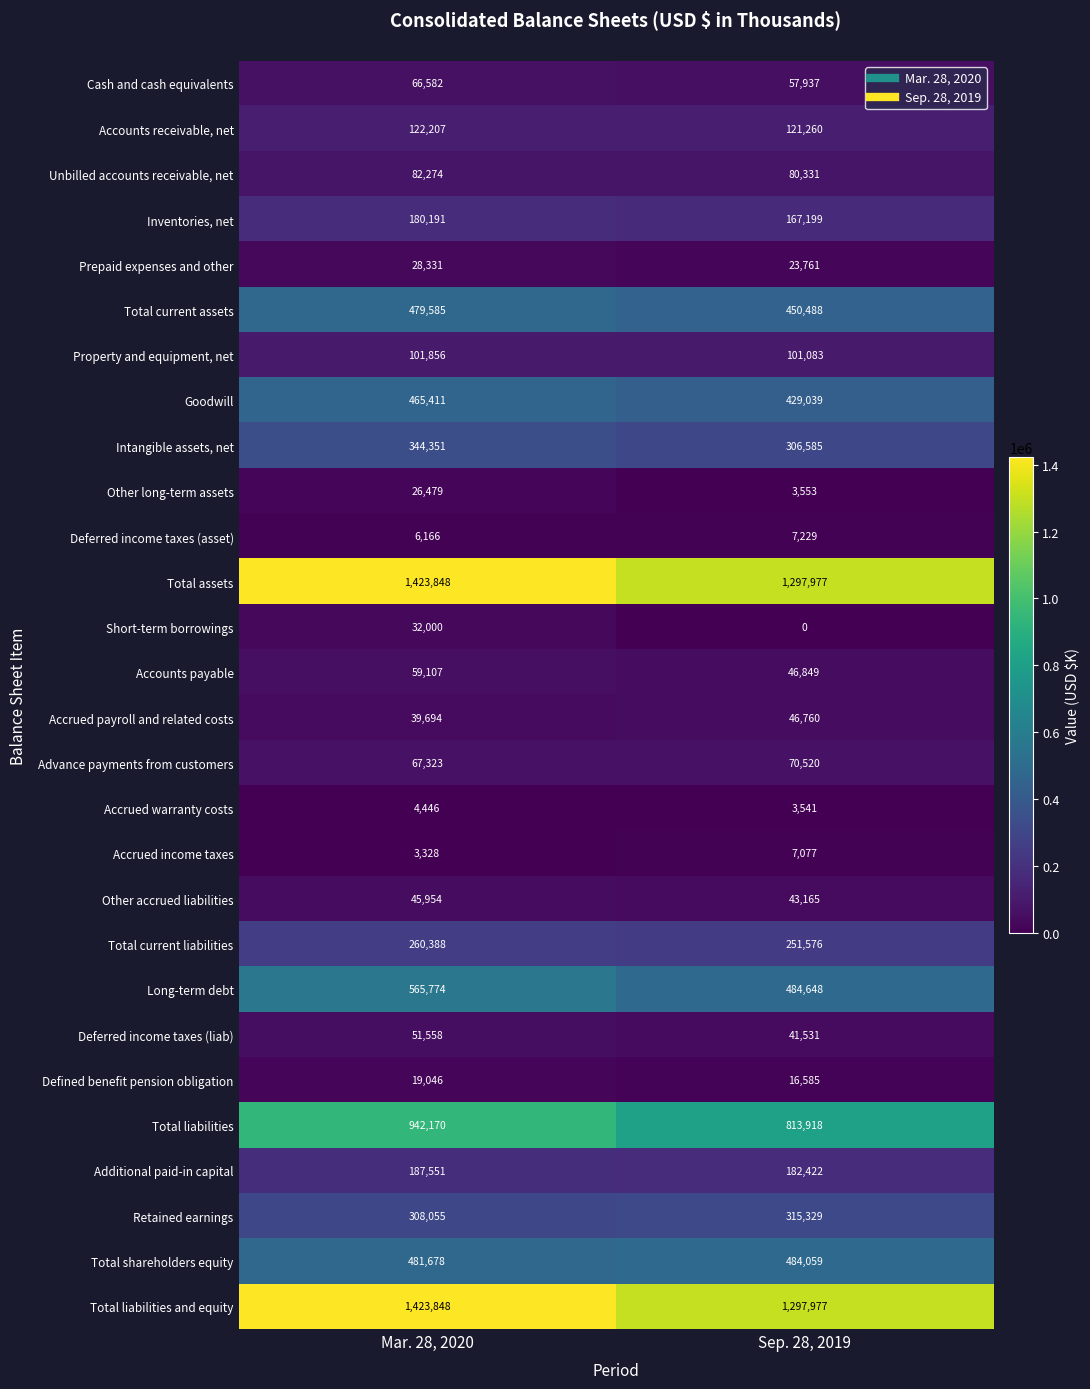

What is the sum of all Other accrued liabilities values?

89119